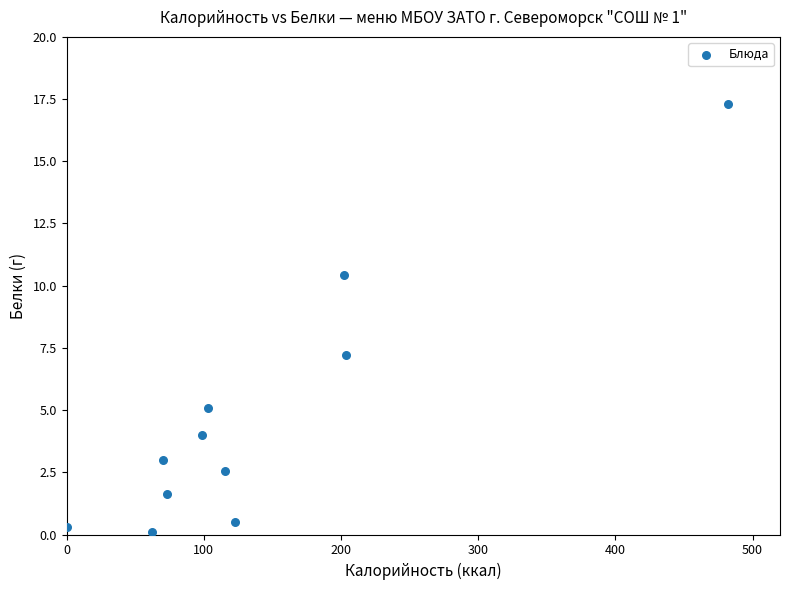

What is the range of X values (max minus min)?

481.6